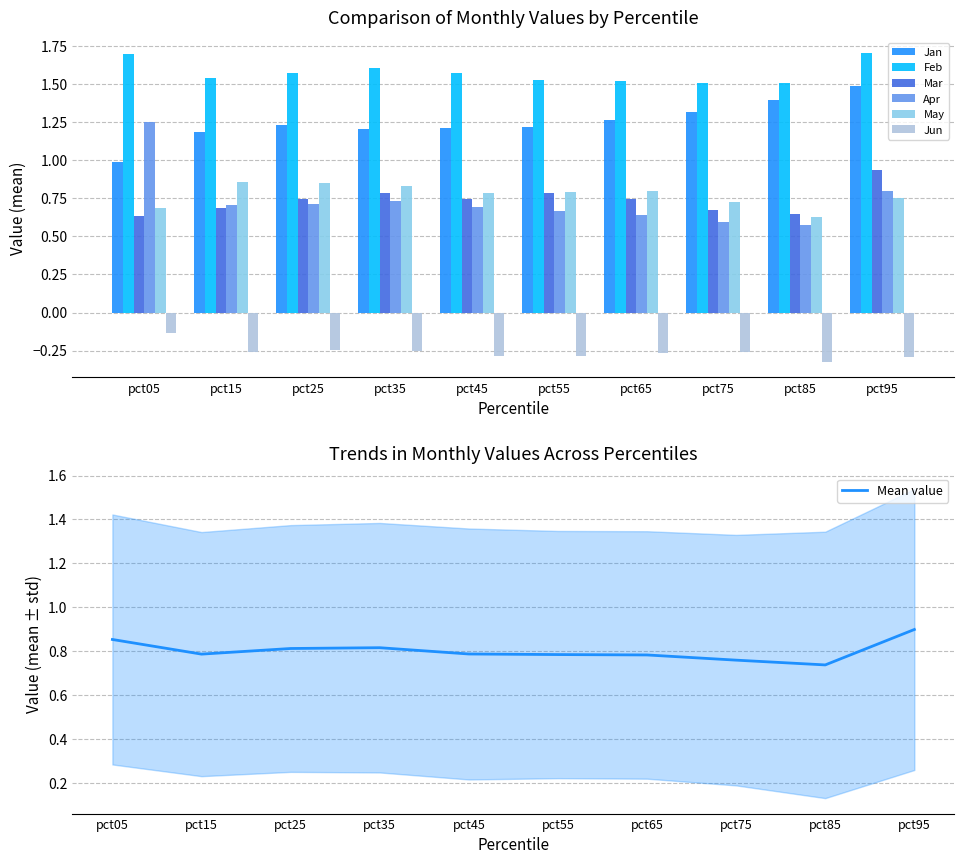

What is the total value across all series at pct65?

4.7